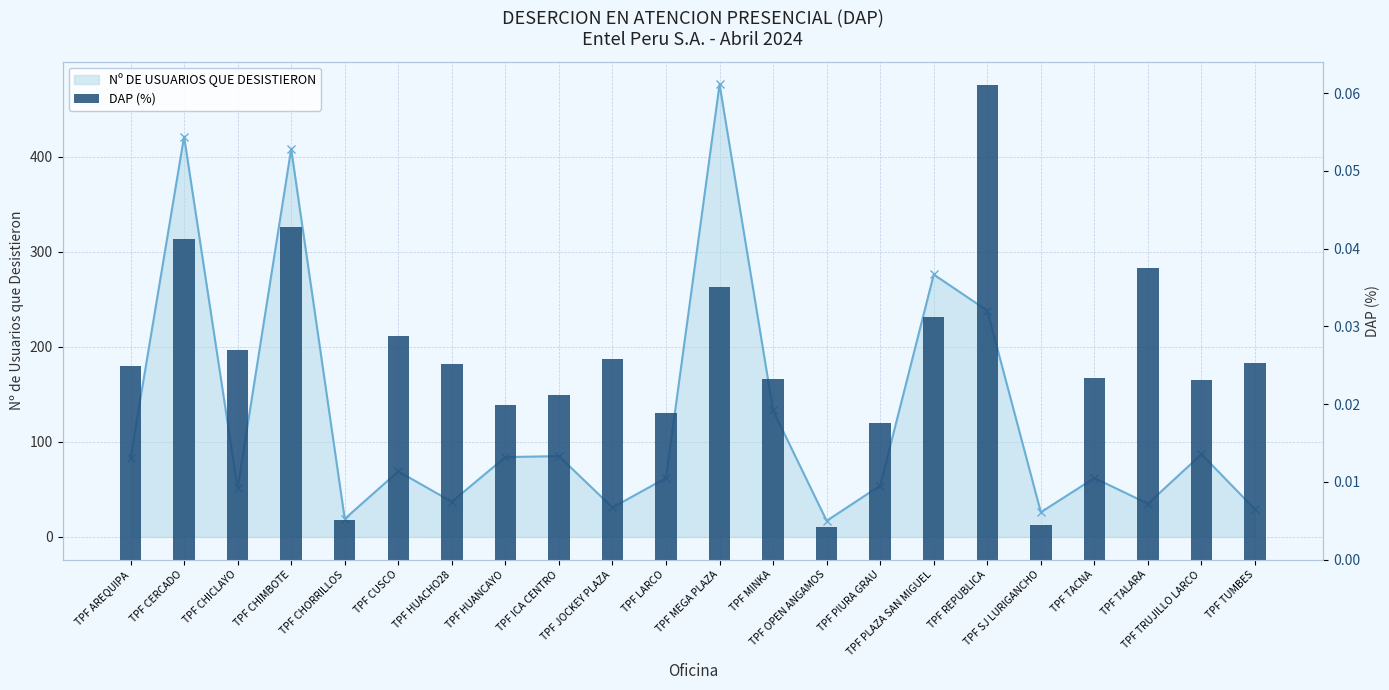

Reading left to right, extract all data points from this chart.

TPF AREQUIPA=0.0	TPF CERCADO=0.0	TPF CHICLAYO=0.0	TPF CHIMBOTE=0.0	TPF CHORRILLOS=0.0	TPF CUSCO=0.0	TPF HUACHO28=0.0	TPF HUANCAYO=0.0	TPF ICA CENTRO=0.0	TPF JOCKEY PLAZA=0.0	TPF LARCO=0.0	TPF MEGA PLAZA=0.0	TPF MINKA=0.0	TPF OPEN ANGAMOS=0.0	TPF PIURA GRAU=0.0	TPF PLAZA SAN MIGUEL=0.0	TPF REPUBLICA=0.1	TPF SJ LURIGANCHO=0.0	TPF TACNA=0.0	TPF TALARA=0.0	TPF TRUJILLO LARCO=0.0	TPF TUMBES=0.0